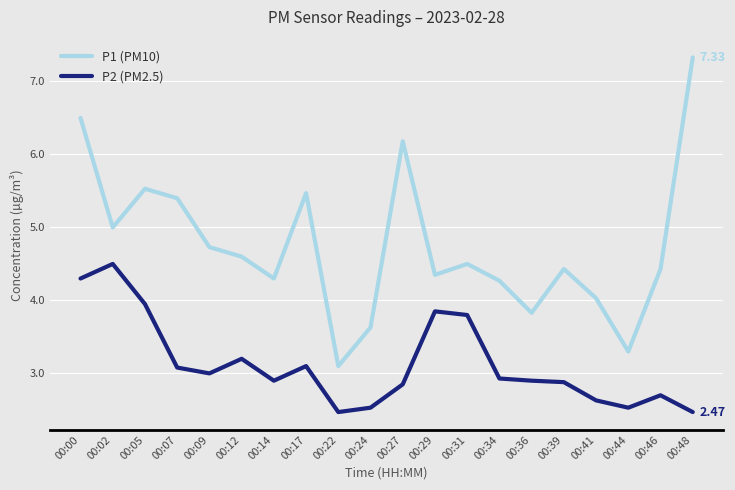

Read the P2 (PM2.5) value at 00:24.

2.5